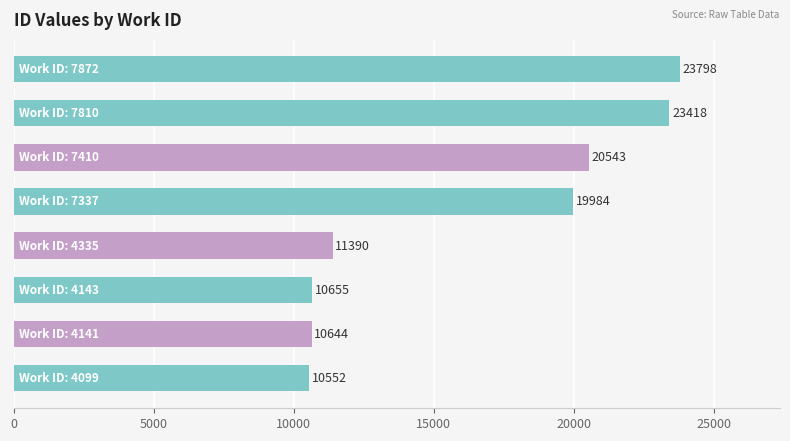

What is the sum of all values?

130984